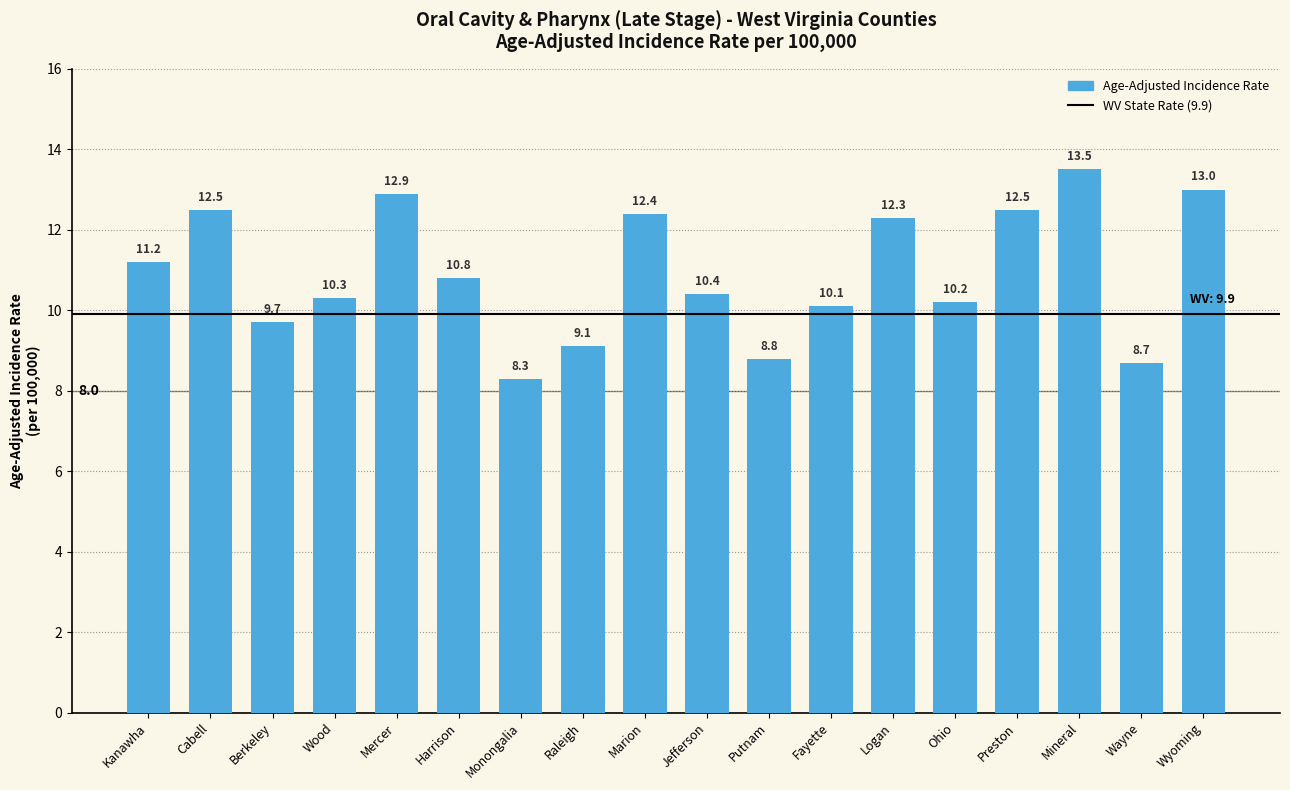

What is the label of the 8th bar from the left?

Raleigh